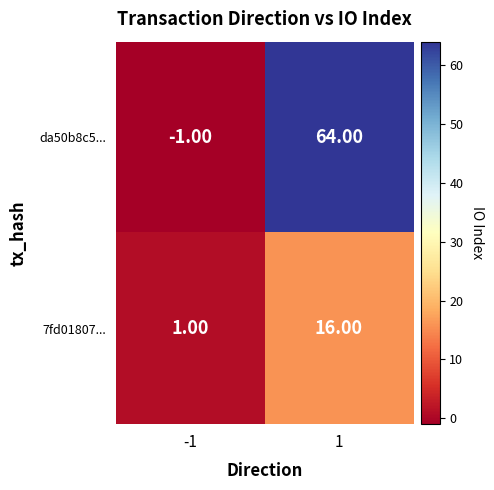

Which series has the largest range (max minus min)?

da50b8c5...